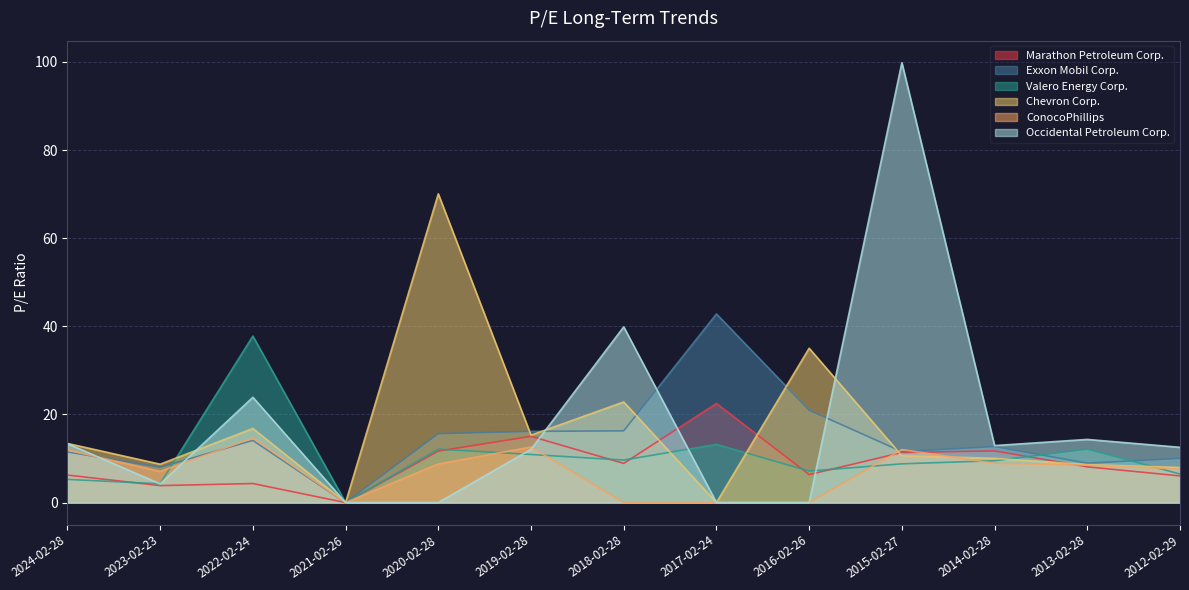

At which label is Chevron Corp. closest to 35?

2016-02-26